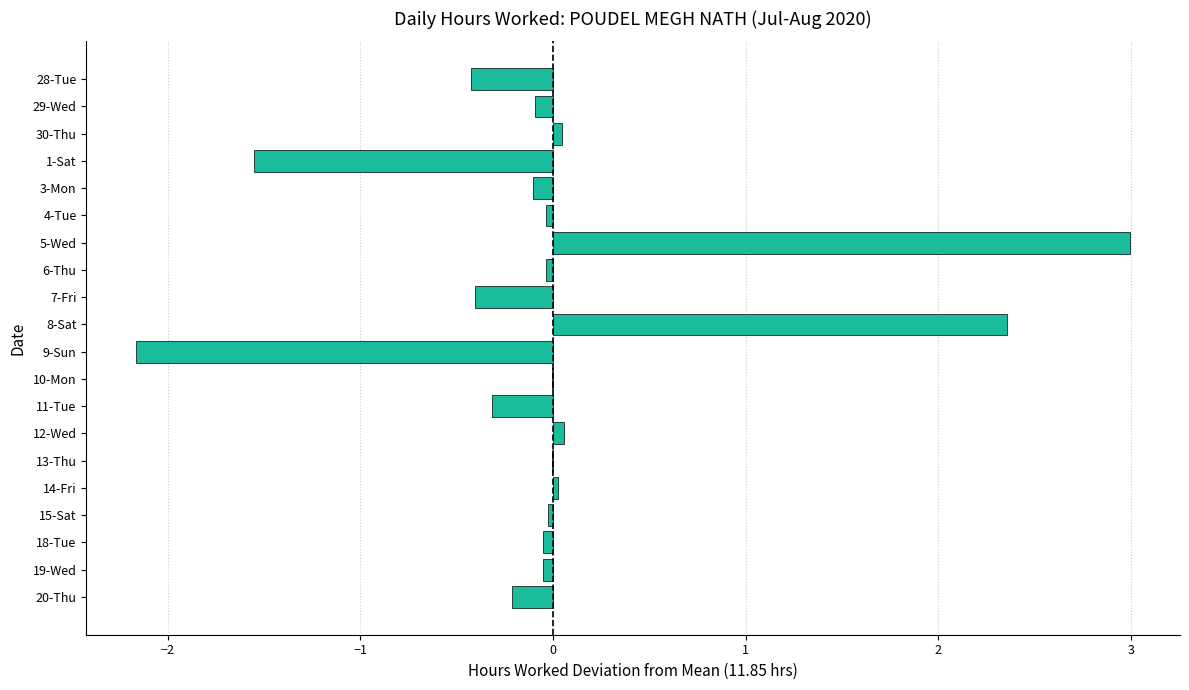

Read the value at 7-Fri.

-0.4